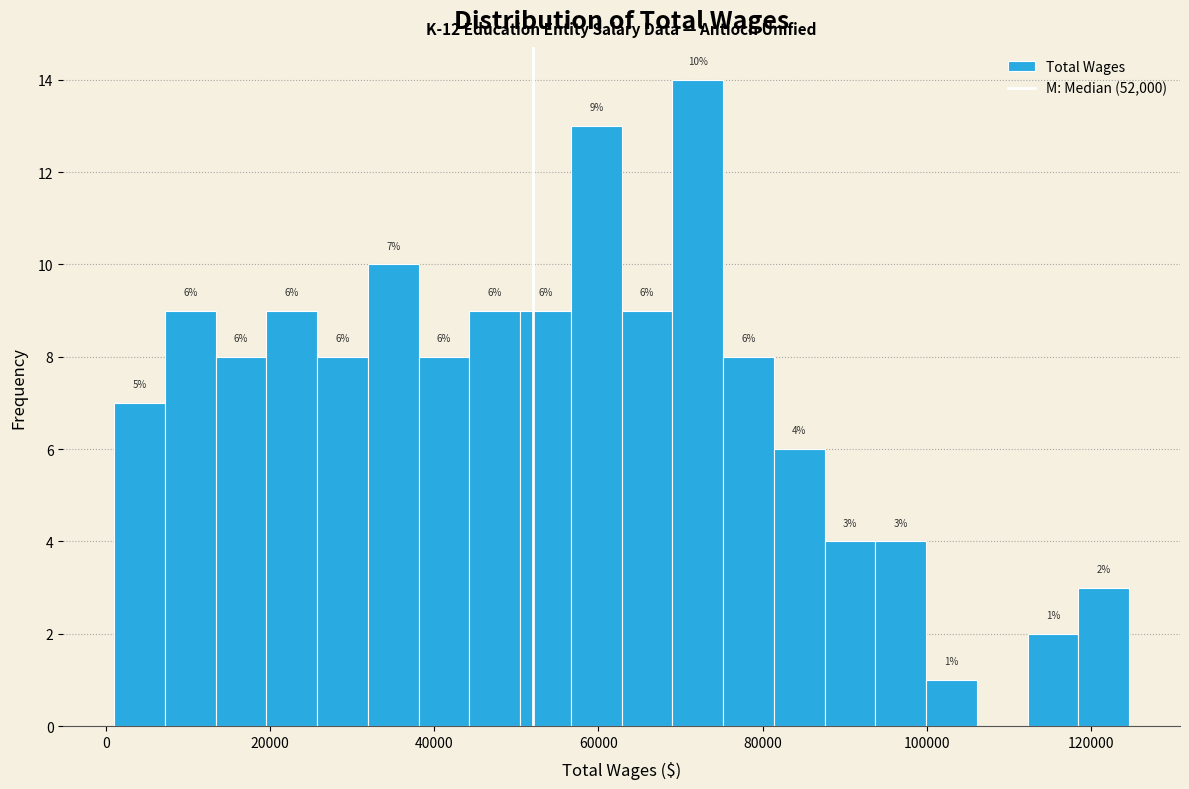

Read against the x-axis, roughly where is the centre of the tallest bar?

72000